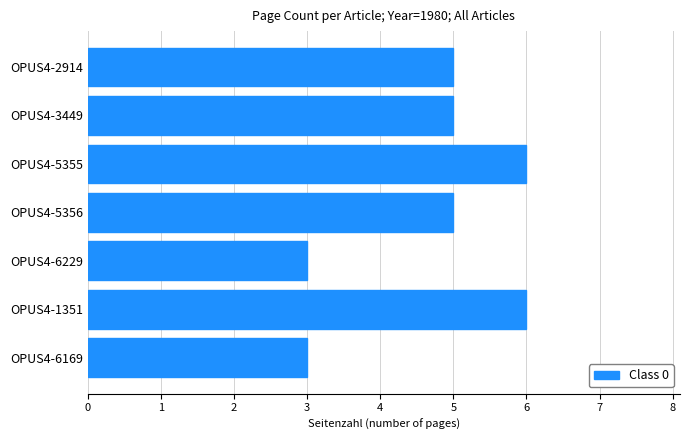

What is the maximum value shown in the chart?

6